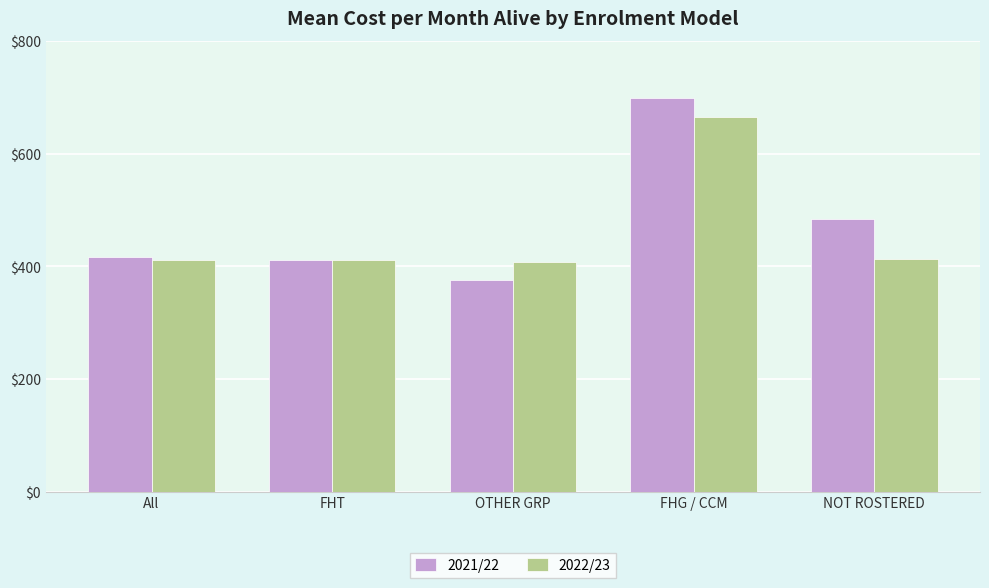

What is the difference between the highest and lowest values at OTHER GRP?

32.7